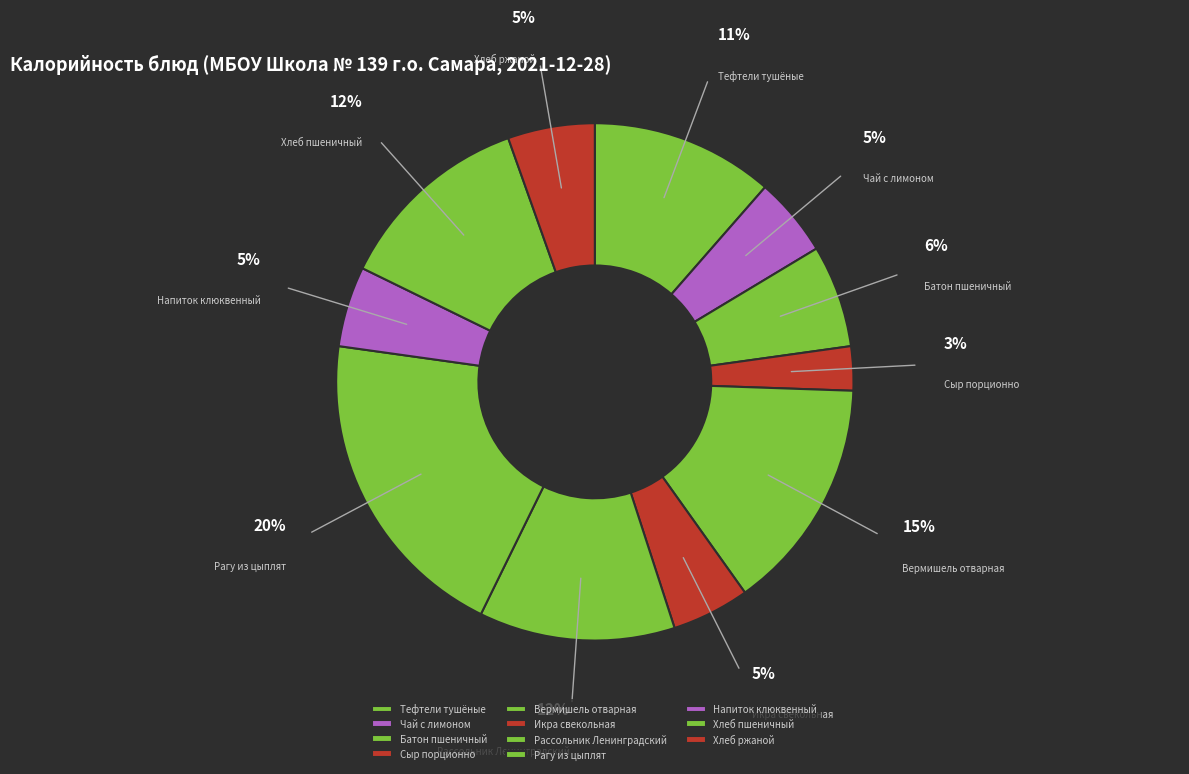

Count the number of slices in the pie.

11